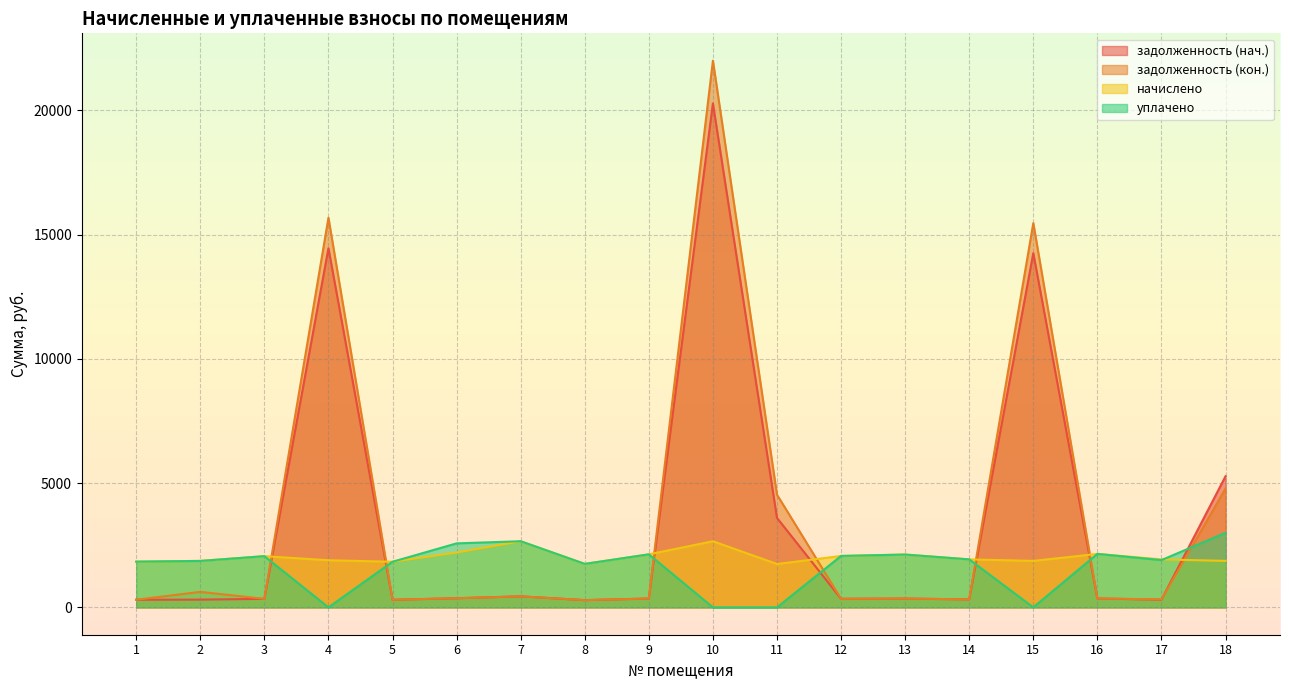

Which series has the largest total across all categories?

задолженность (кон.)